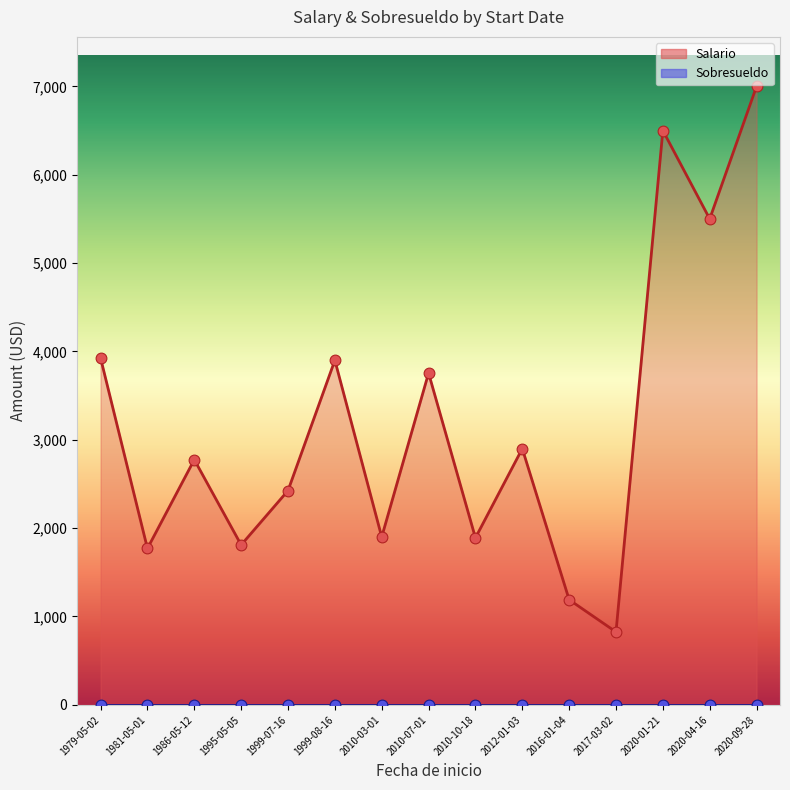

At how many categories does at least one series exceed 3905?

4